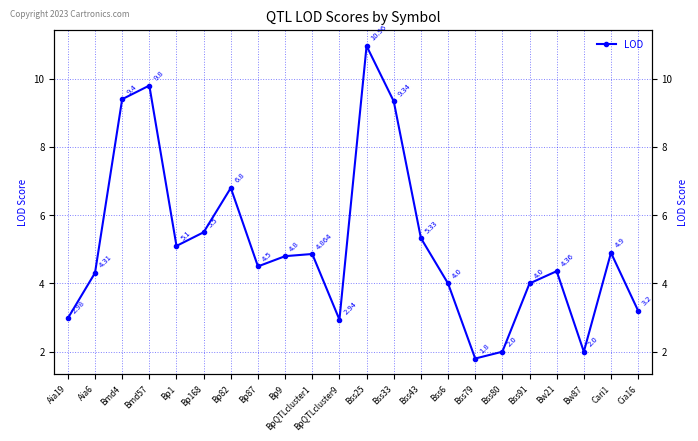

What is the label of the 22nd point from the right?

Aia19